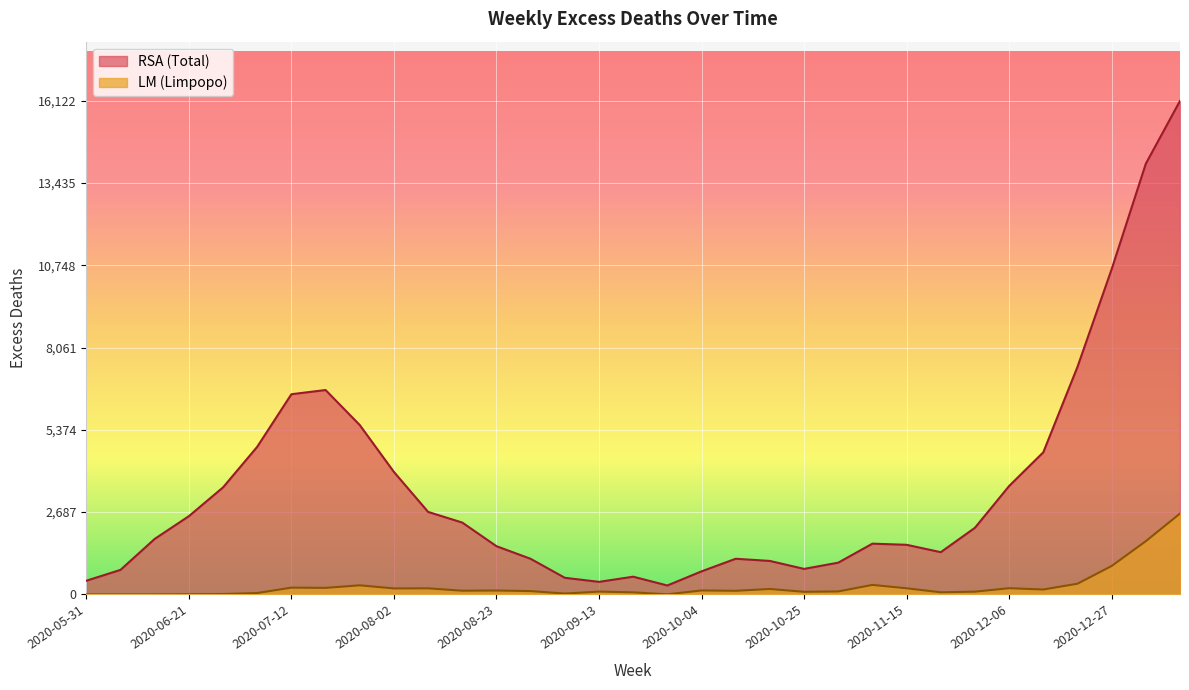

Reading right to left, list all the values displayed in this chart.

RSA (Total): 16122.8	14070.4	10624.5	7431.9	4641.3	3540.3	2175.2	1378.8	1619.8	1656.9	1036.1	832.1	1092.4	1164.0	751.9	290.4	577.6	409.0	542.0	1161.4	1574.3	2345.8	2694.6	3999.3	5532.2	6676.3	6539.4	4822.3	3495.5	2554.8	1812.2	800.8	445.8
LM (Limpopo): 2641.0	1737.8	927.8	348.1	159.1	202.2	88.6	68.2	198.9	309.3	96.2	83.9	176.6	116.8	128.3	1.9	66.0	91.0	27.0	107.5	126.0	120.0	197.7	194.5	296.2	212.5	220.2	43.6	12.1	5.0	0.0	0.0	0.0